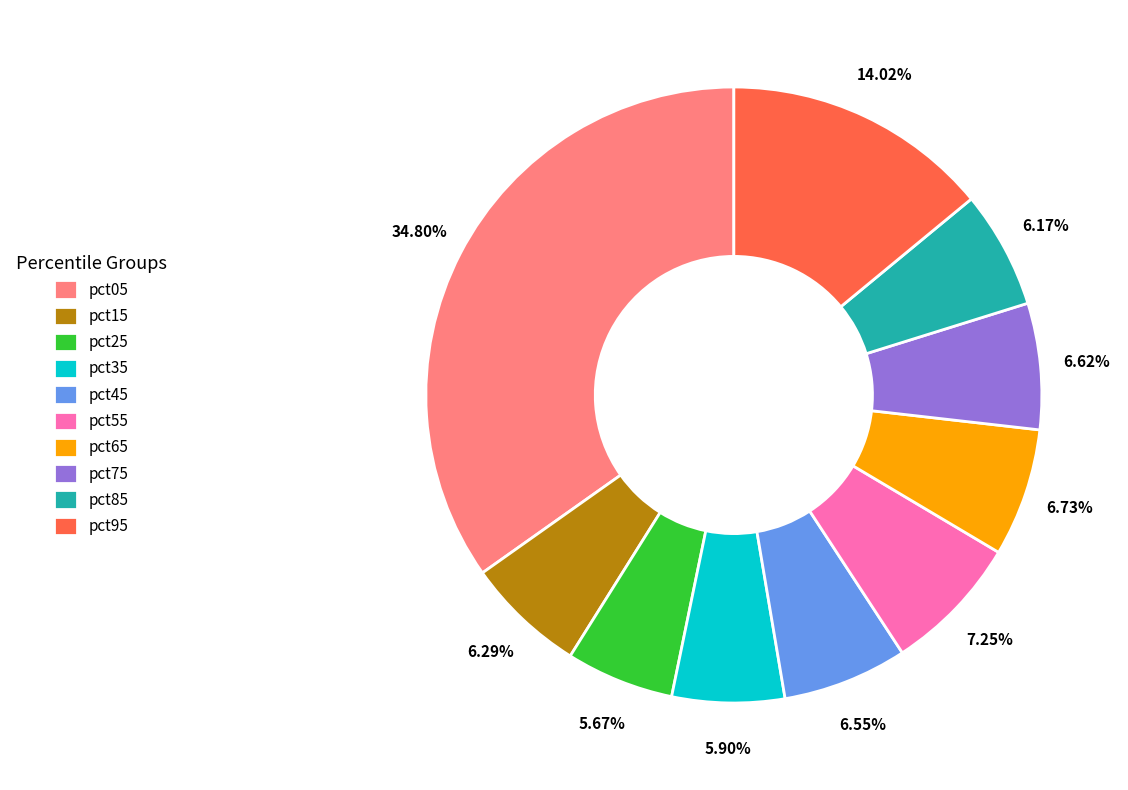

Is there a majority slice in this chart?

No